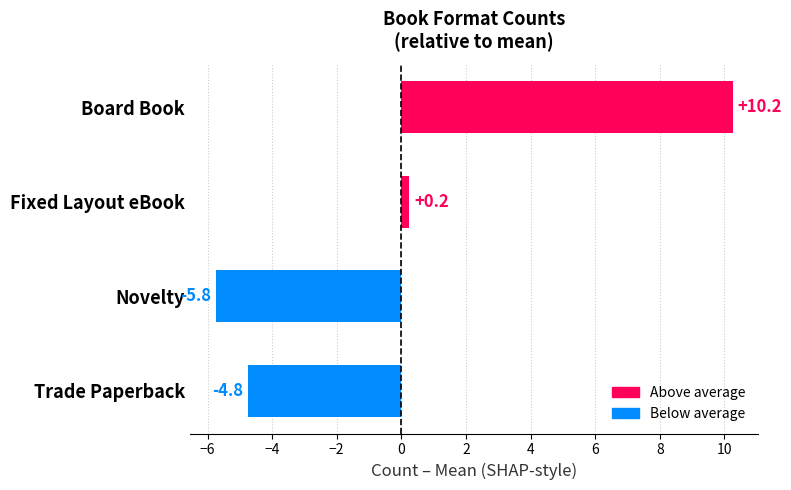

At which label is the value closest to 2?

Fixed Layout eBook